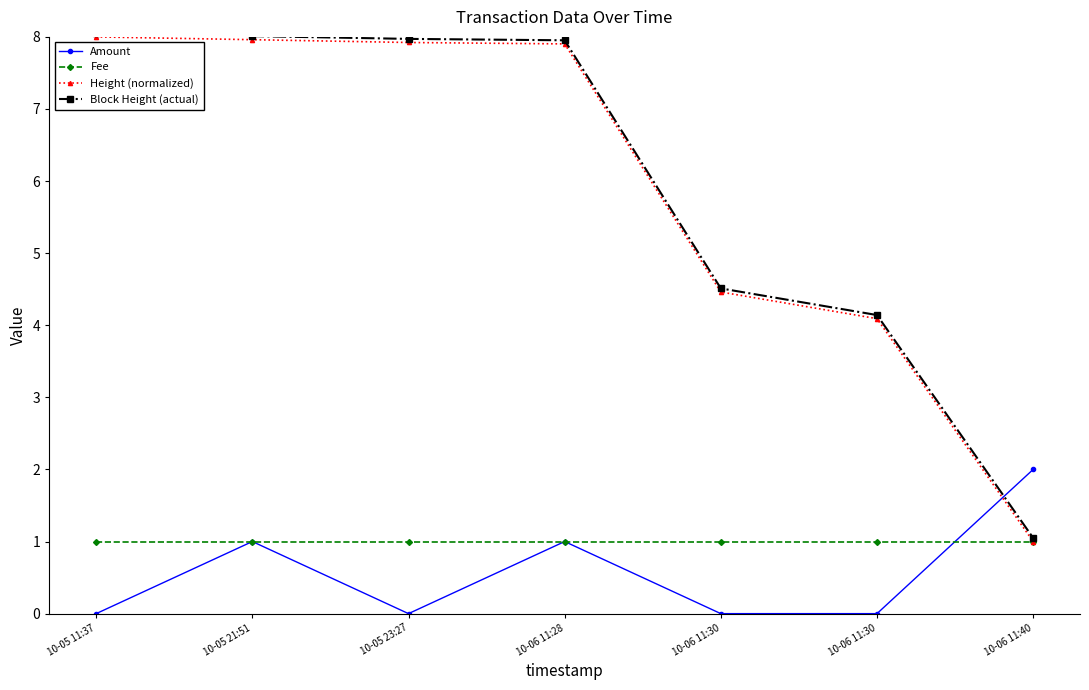

The Block Height (actual) series shows 3.2 at 10-05 23:27. True or false?

False